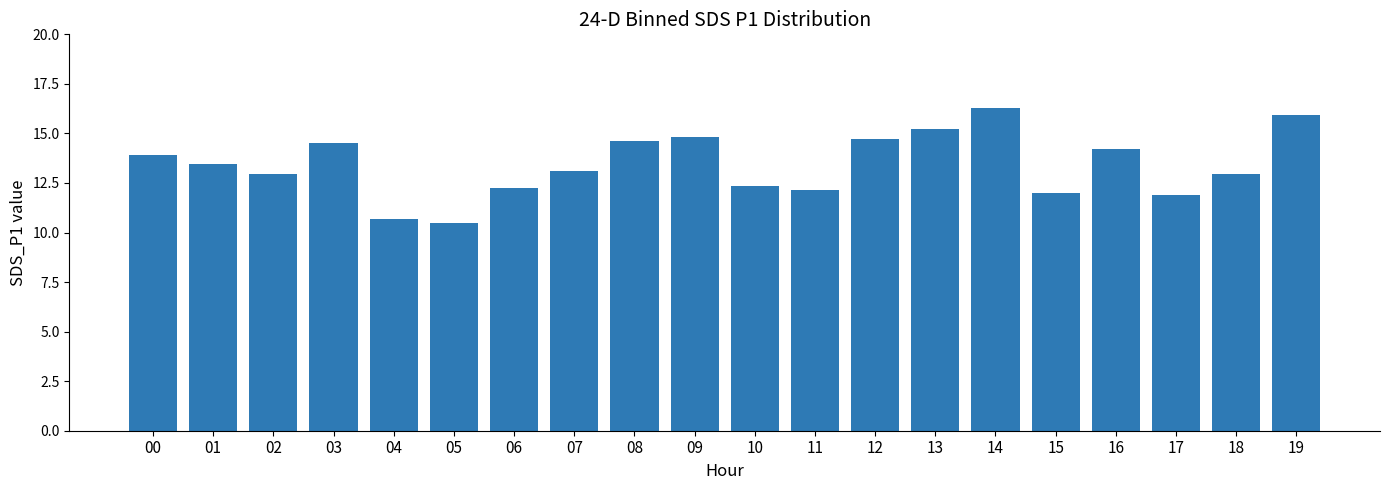

How many distinct data groups are displayed?

1